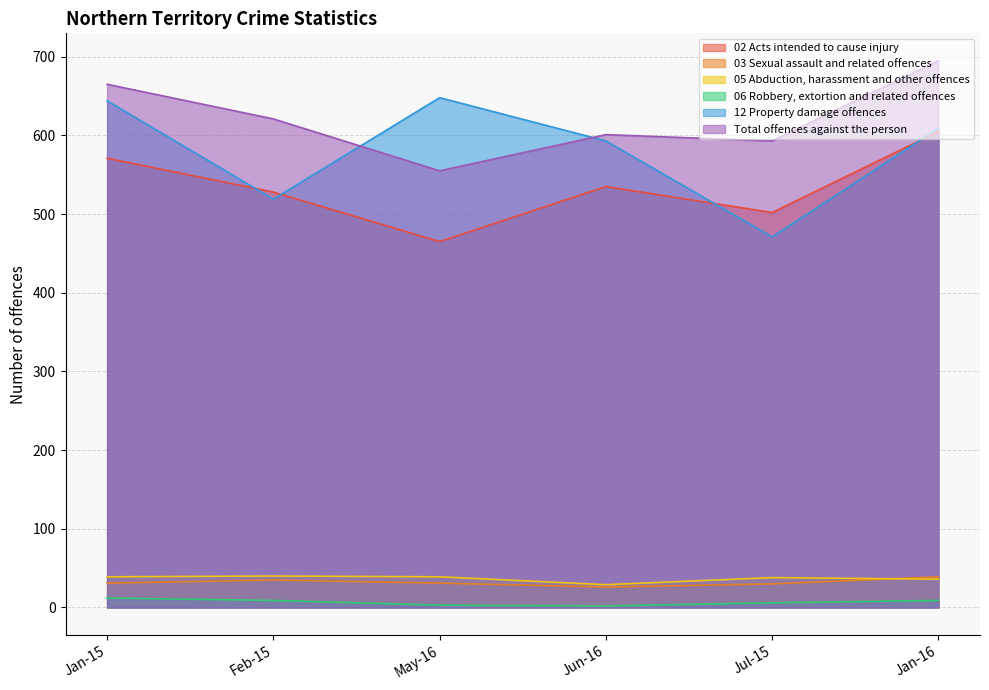

Rank the categories by Total offences against the person value from lowest to highest.

May-16, Jul-15, Jun-16, Feb-15, Jan-15, Jan-16